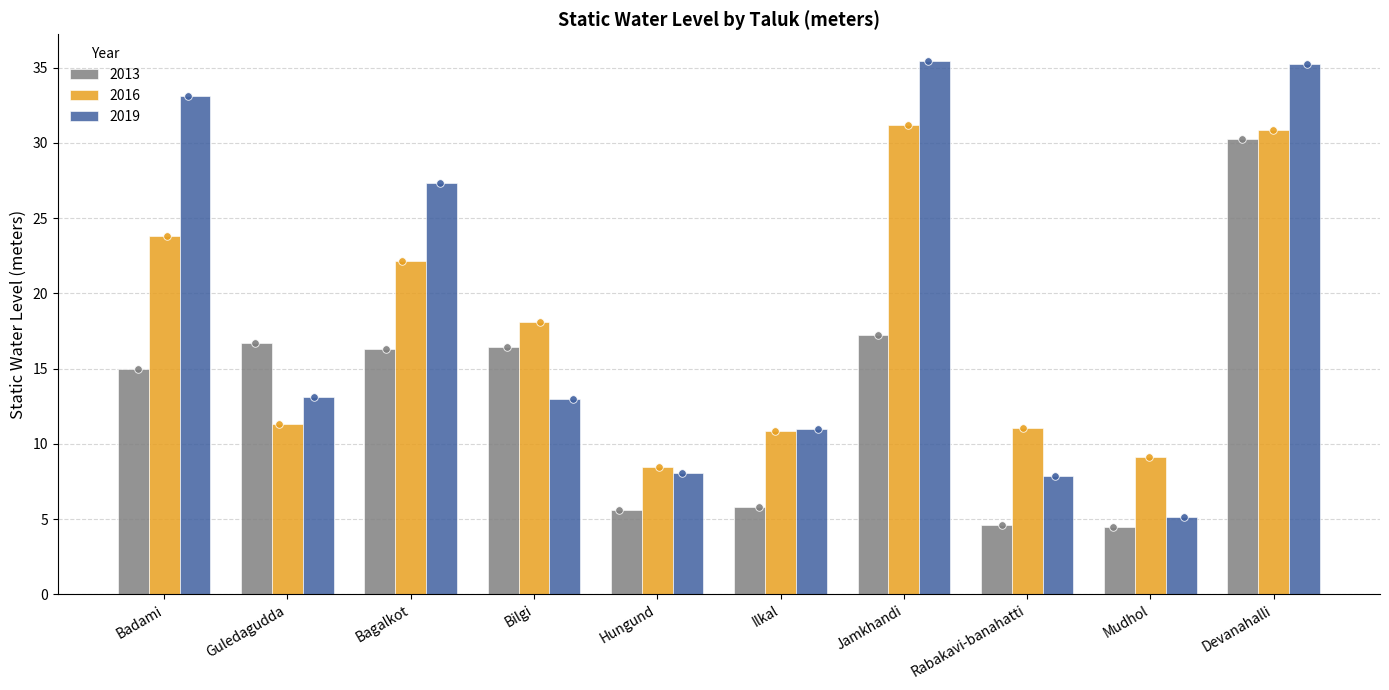

Which series has the largest total across all categories?

2019